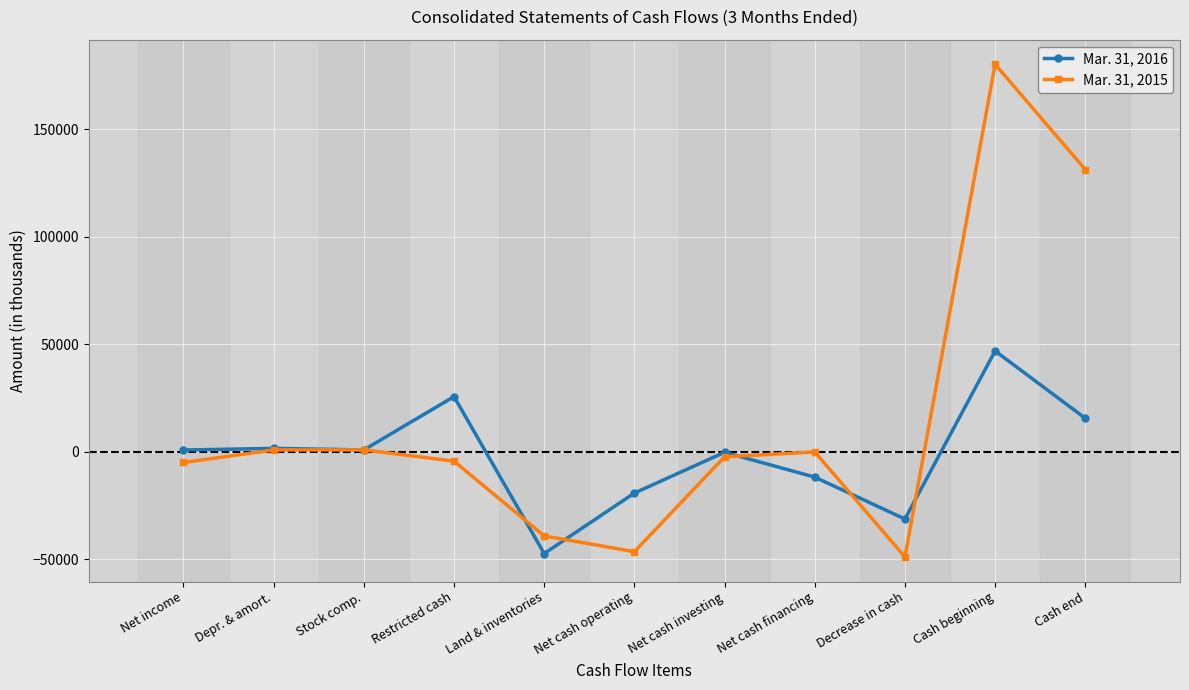

Which series has the largest total across all categories?

Mar. 31, 2015